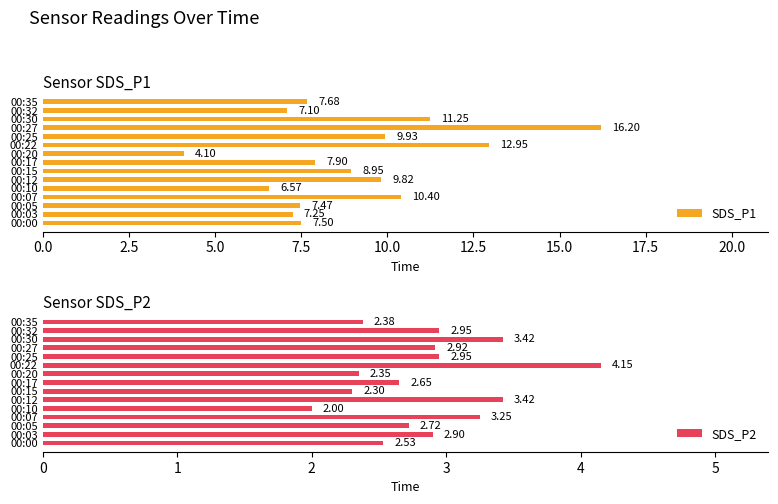

What is the average value of the SDS_P2 series?

2.9